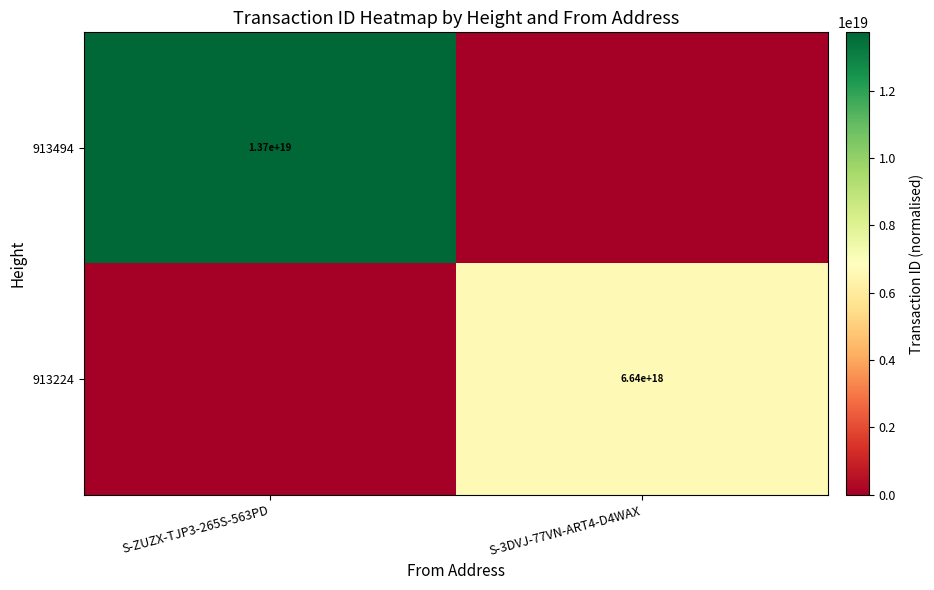

True or false: 913224 has a value of 6640000000000000000 at S-3DVJ-77VN-ART4-D4WAX.

True